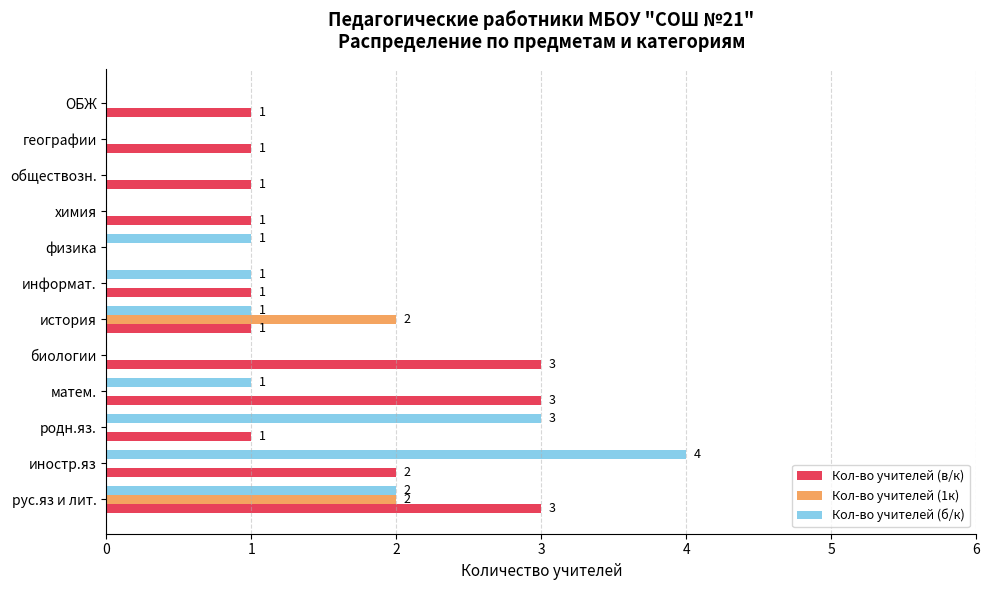

Is the value of Кол-во учителей (1к) at матем. greater than the value of Кол-во учителей (в/к) at географии?

No